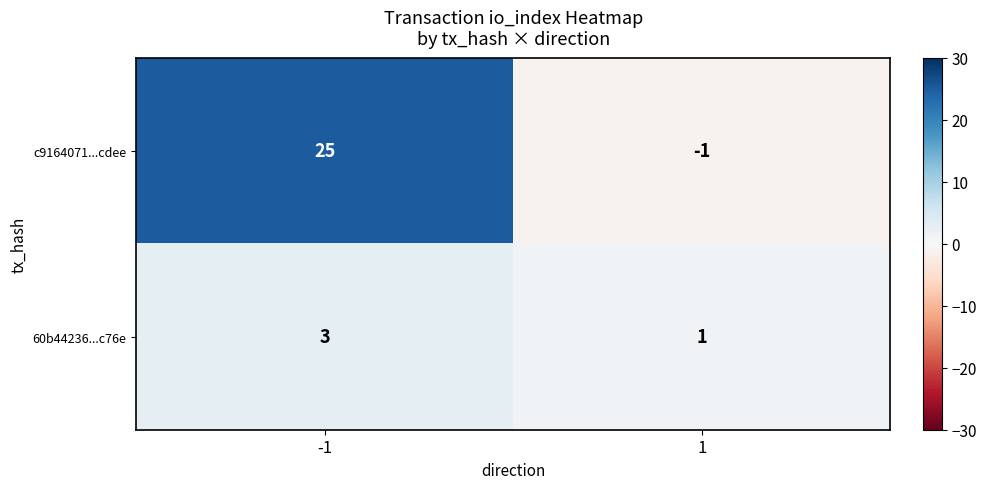

Between -1 and 1, which series saw the biggest shift?

c9164071...cdee